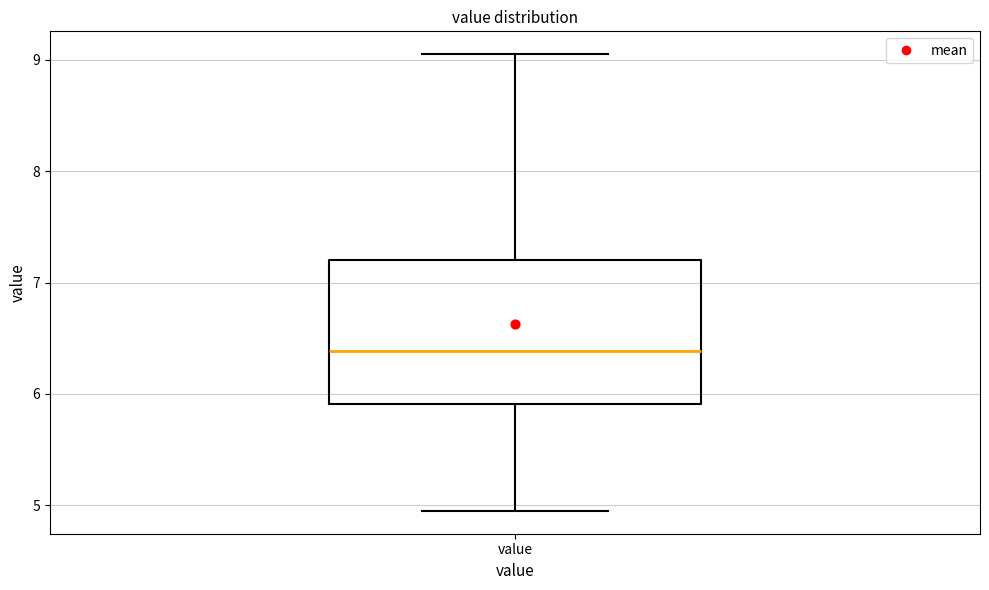

Transcribe this box plot: give where the median line is, the range the box spans, and where the two whiskers end, as read against the y-axis. The values are not printed on the chart, so give them approximately, as read against the axis.

median 6.4, box 5.9 to 7.2, whiskers 5.0 to 9.1